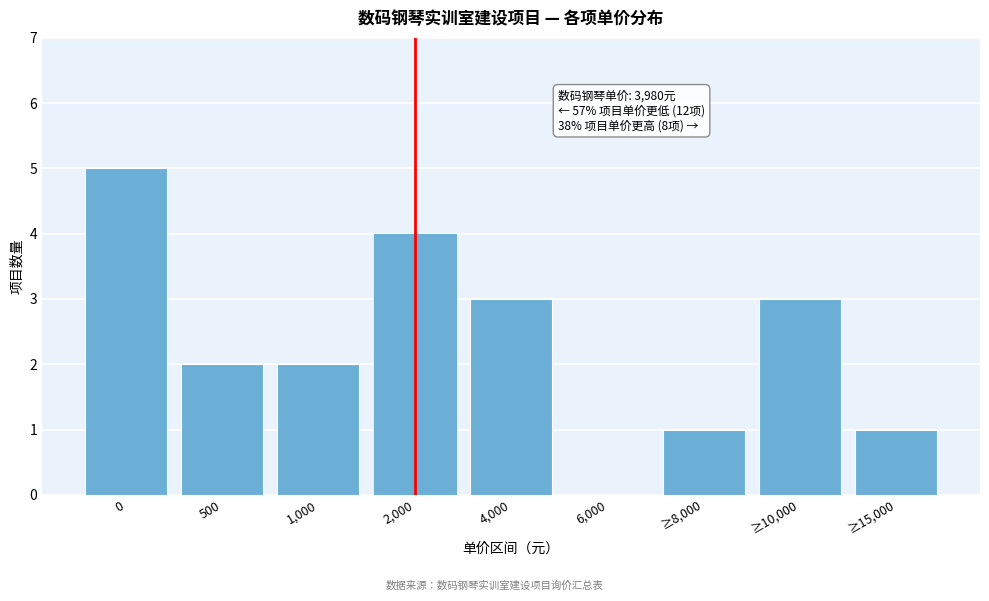

Reading right to left, transcribe all the data shown in this chart.

≥15,000=1	≥10,000=3	≥8,000=1	6,000=0	4,000=3	2,000=4	1,000=2	500=2	0=5